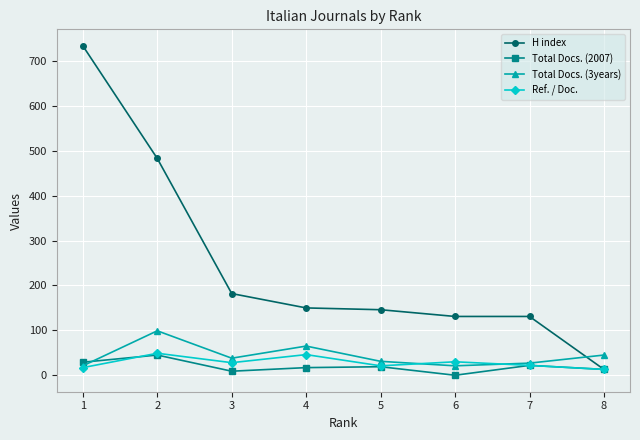

Count the number of data series in this chart.

4